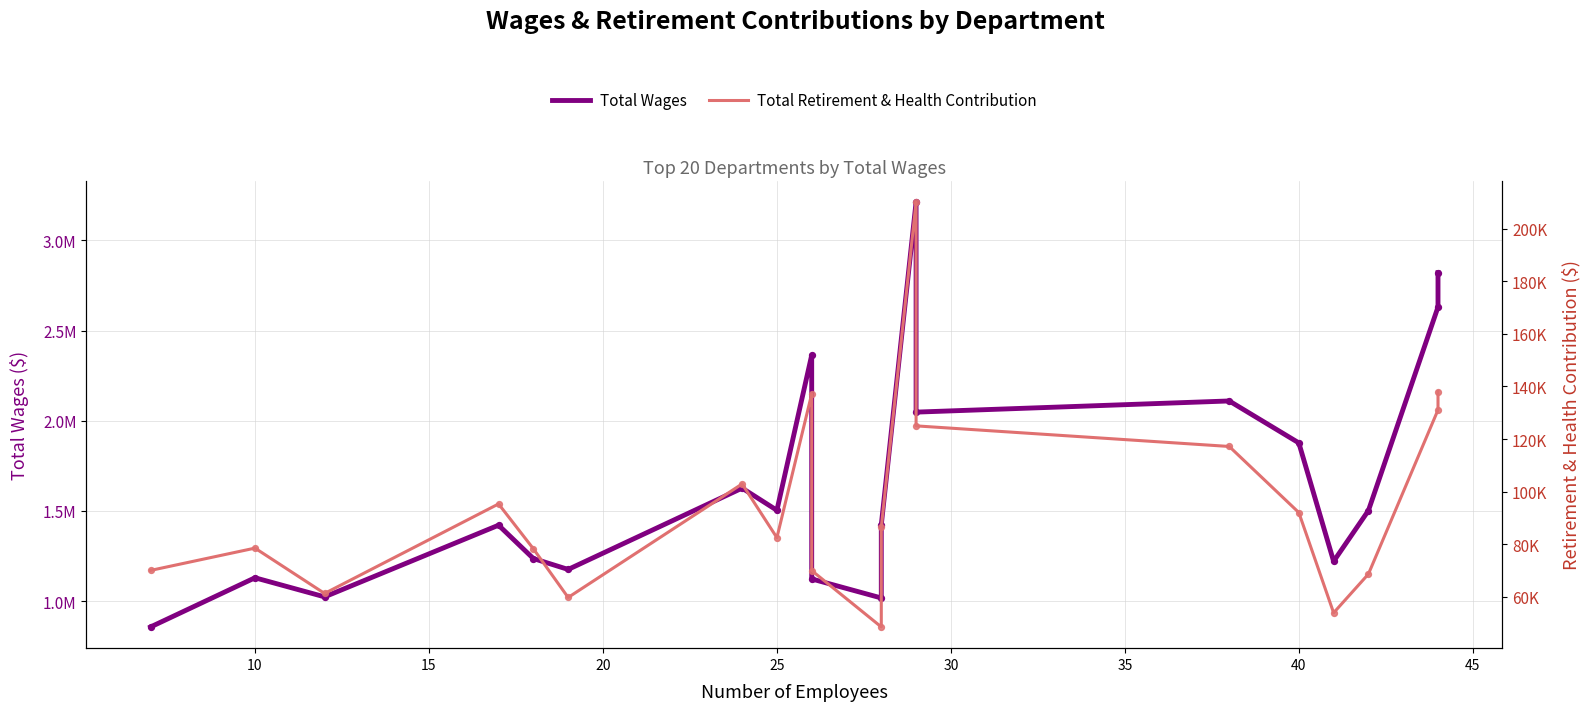

At how many categories does at least one series exceed 3108990?

1